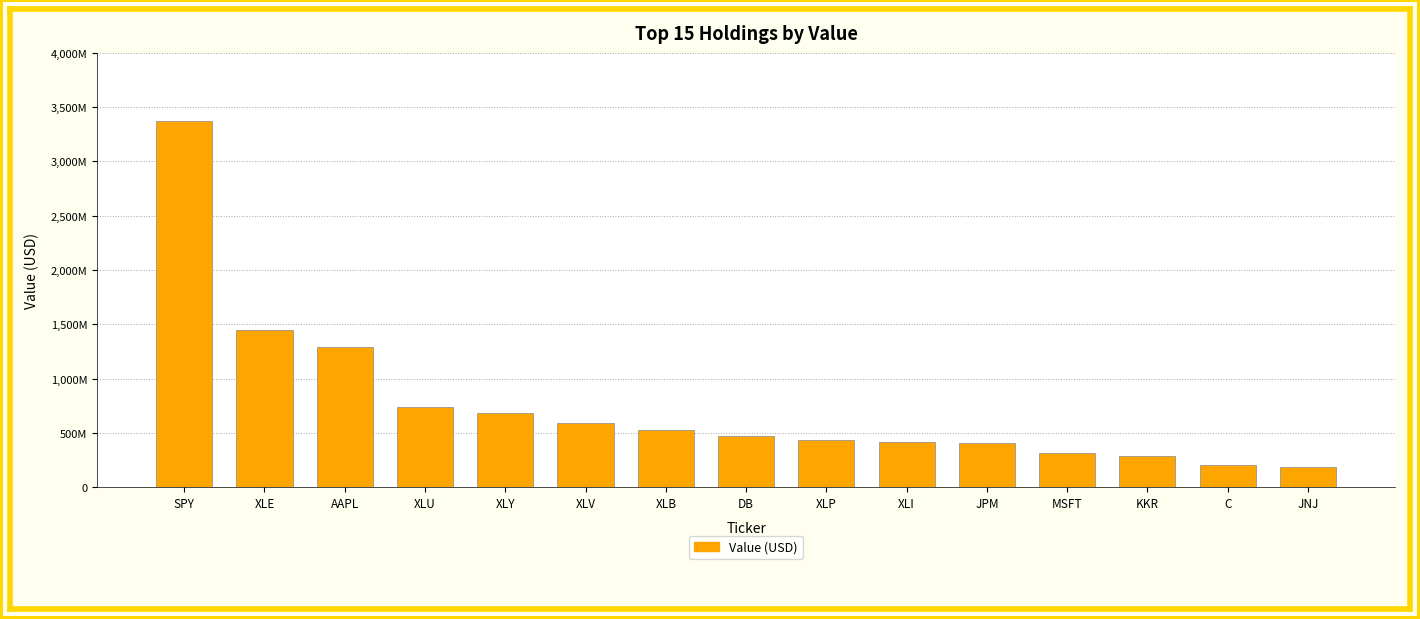

Are the bars horizontal?

No